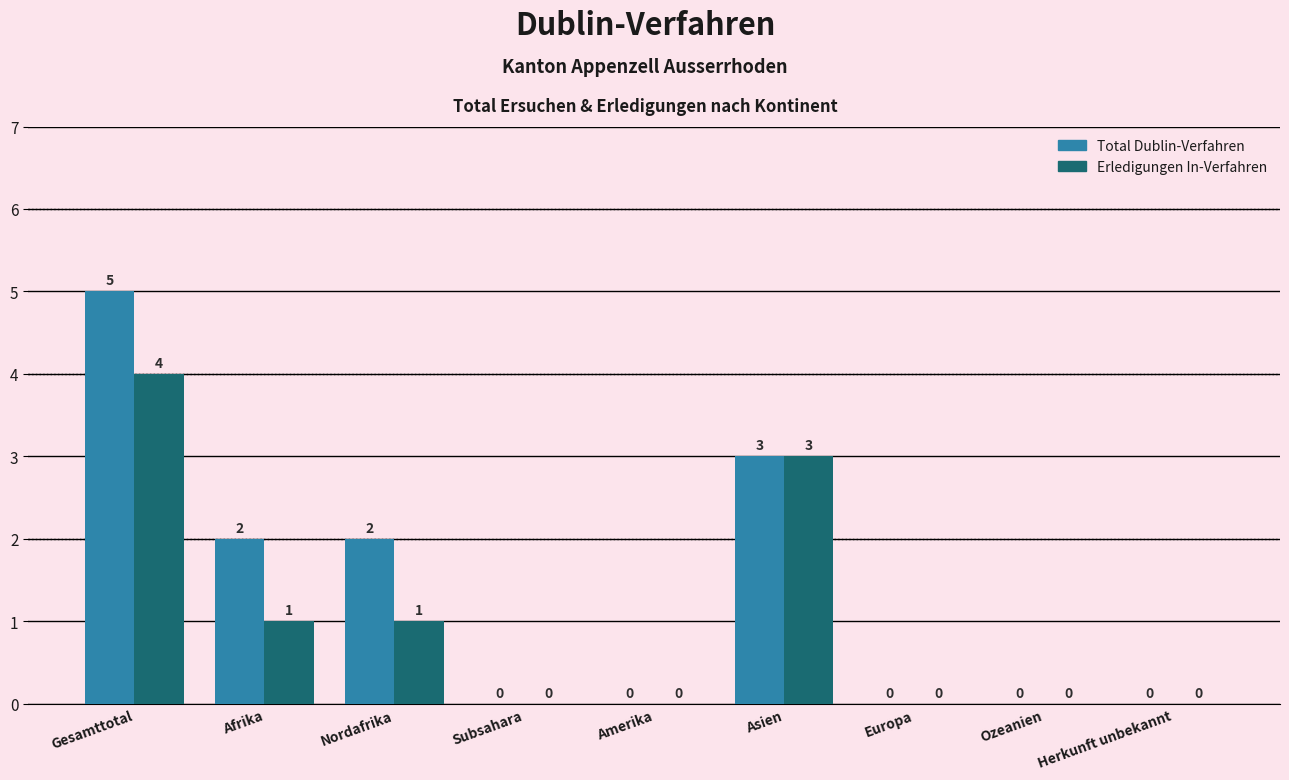

What is the highest value of the Total Dublin-Verfahren series?

5